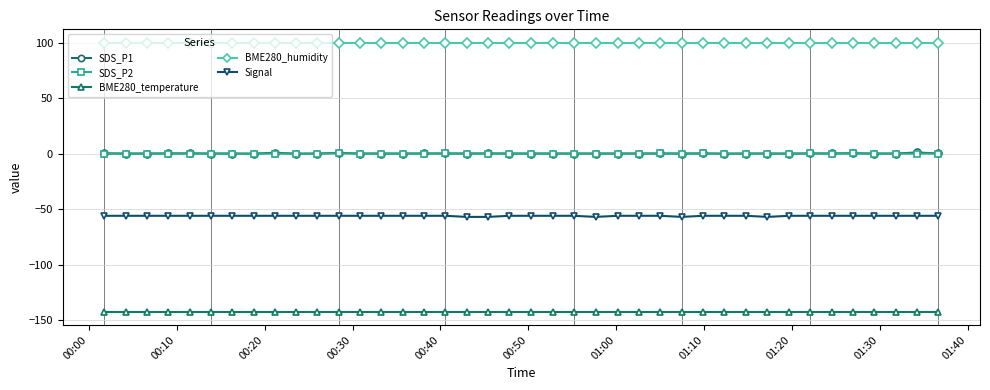

True or false: SDS_P2 and BME280_humidity cross at least once.

False